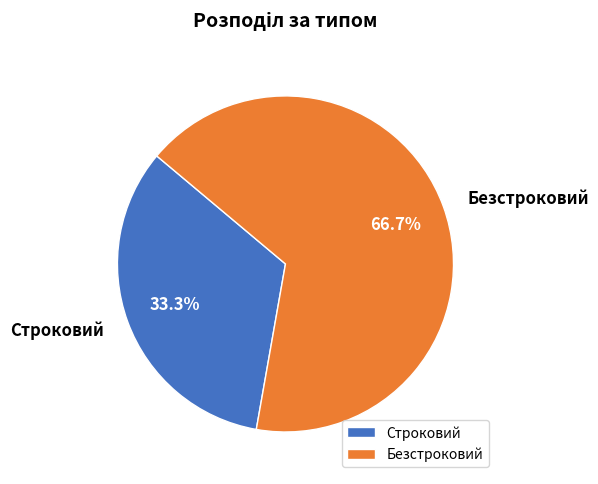

What percentage is the Строковий slice, to the nearest percent?

33%